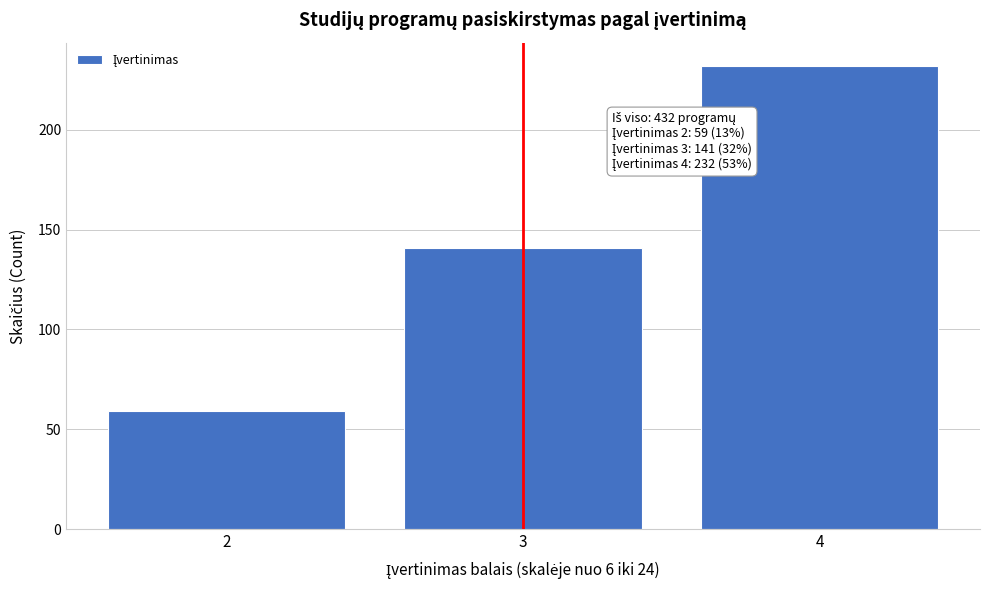

Reading left to right, what are all the values shown in this chart?

2=59	3=141	4=232